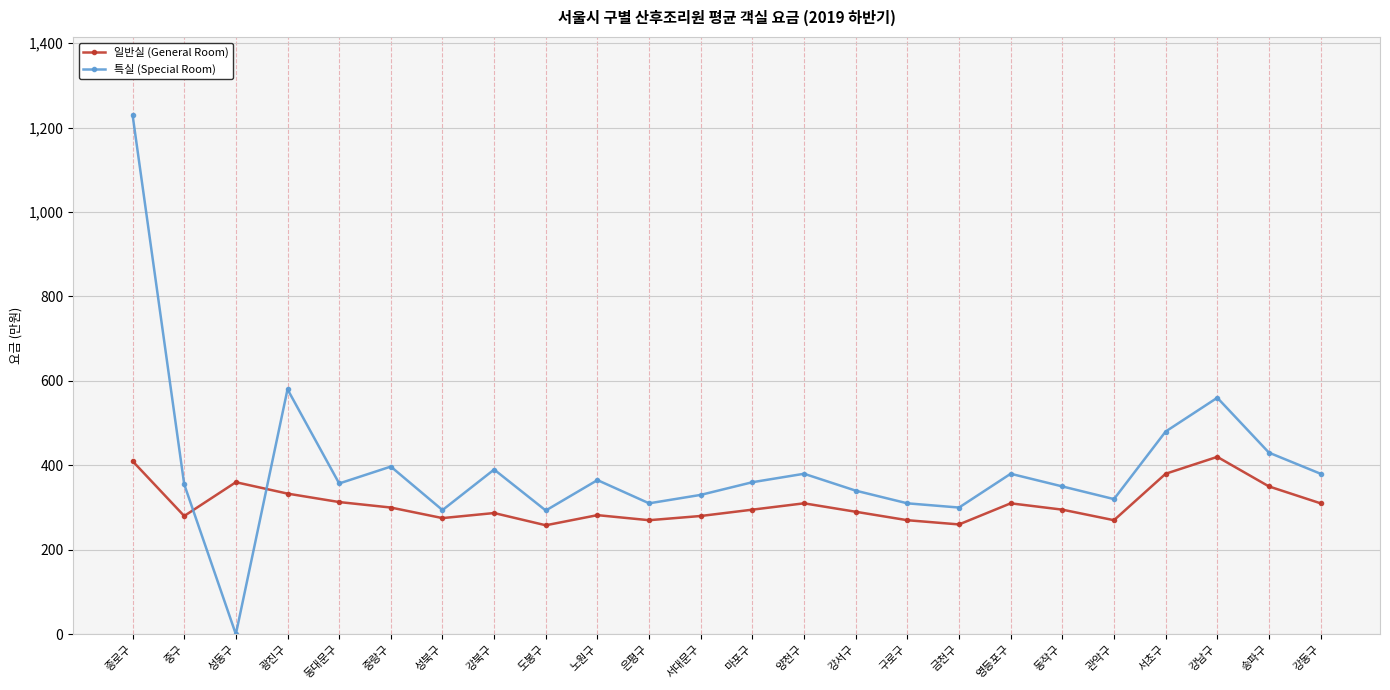

At which label does 특실 (Special Room) first exceed 360?

종로구